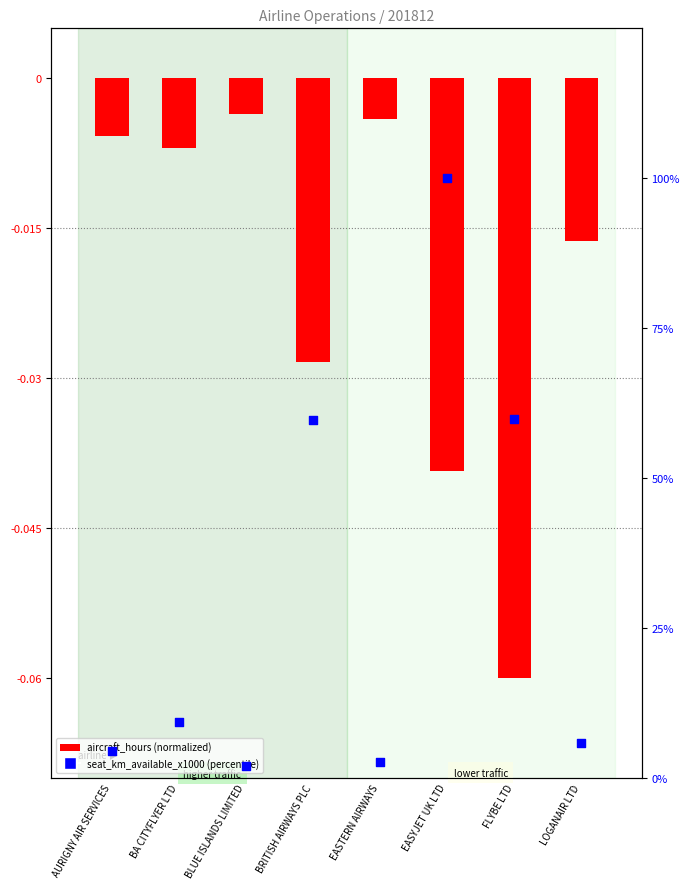

Which series contains the lowest Y value?

aircraft_hours (normalized)